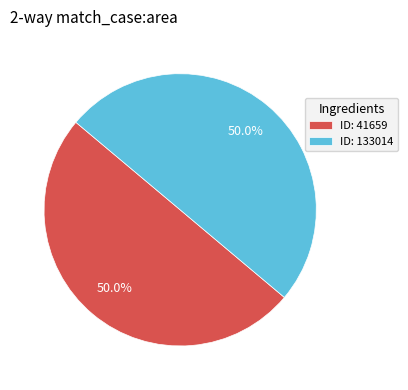

What is the ratio of the value at ID: 133014 to the value at ID: 41659?

1.0